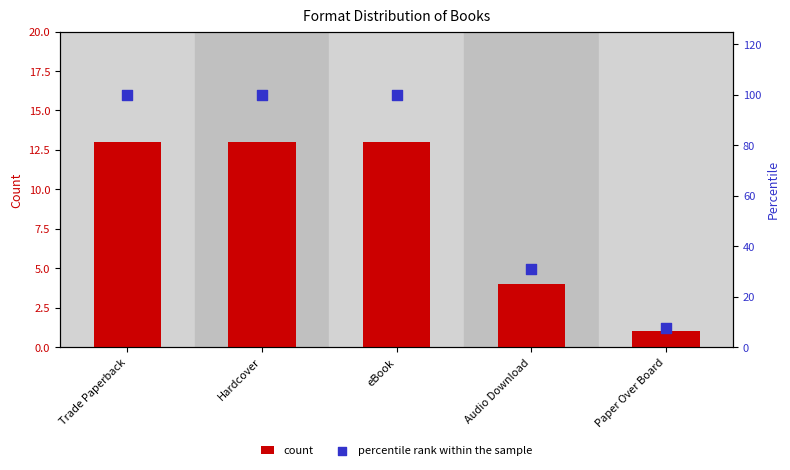

At how many categories does at least one series exceed 29?

4